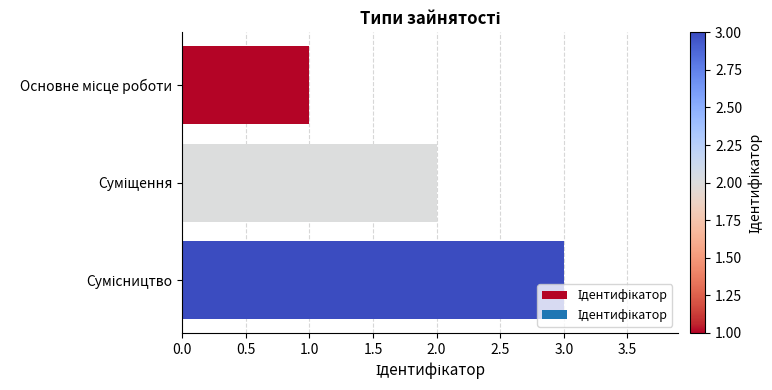

What is the sum of all values?

6